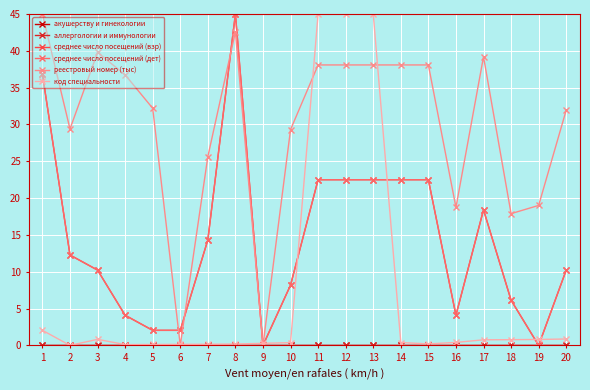

True or false: акушерству и гинекологии has more than 1 interior local peaks.

False